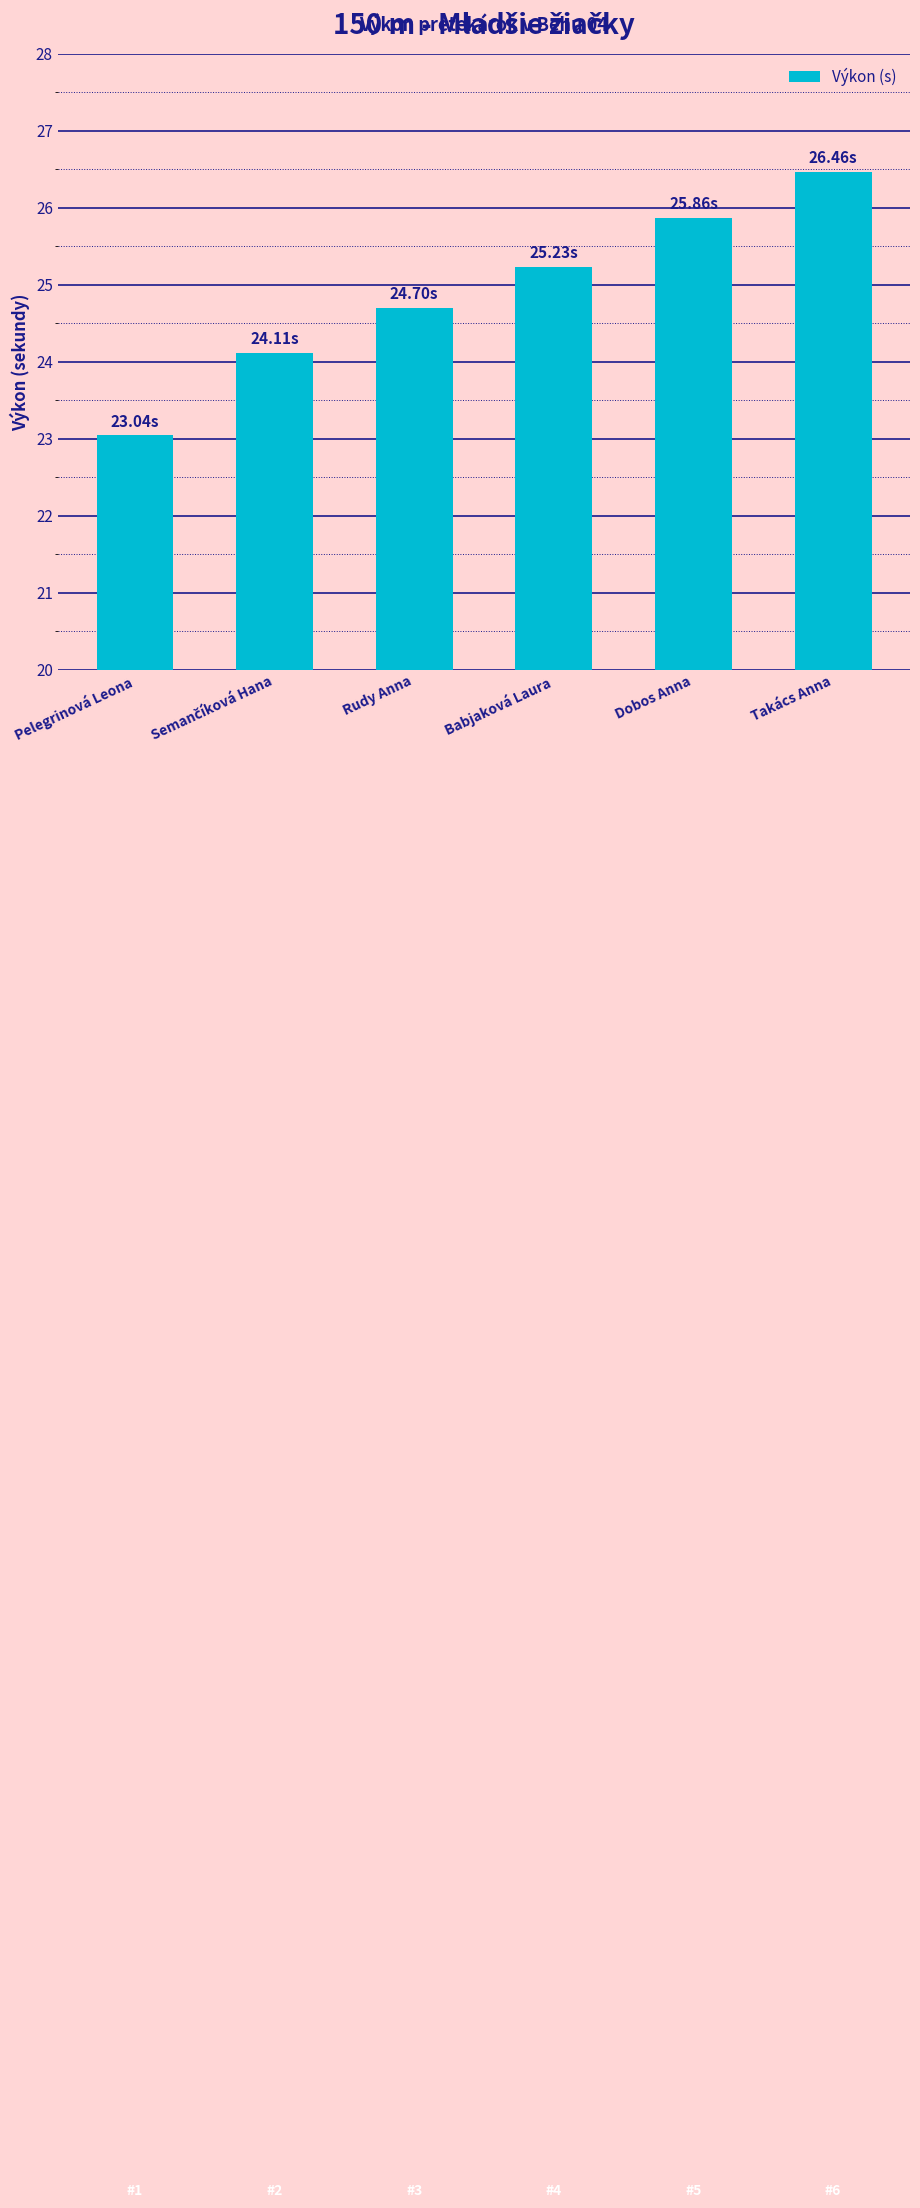

What is the smallest value displayed?

23.0